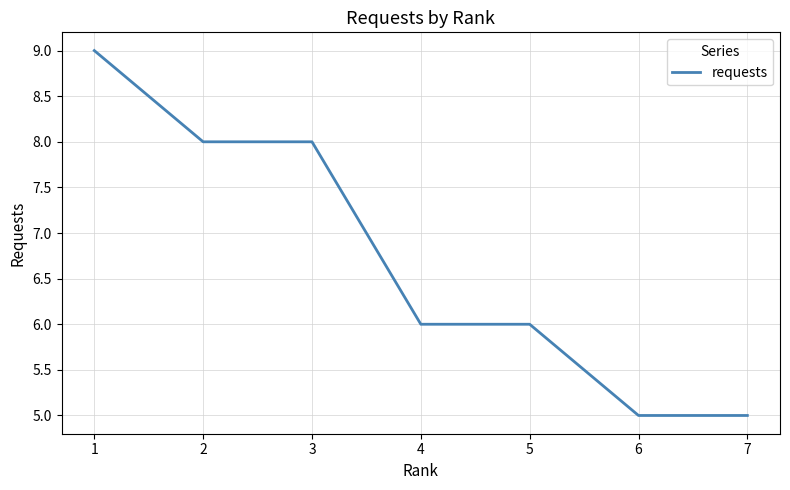

What is the sum of all values?

47